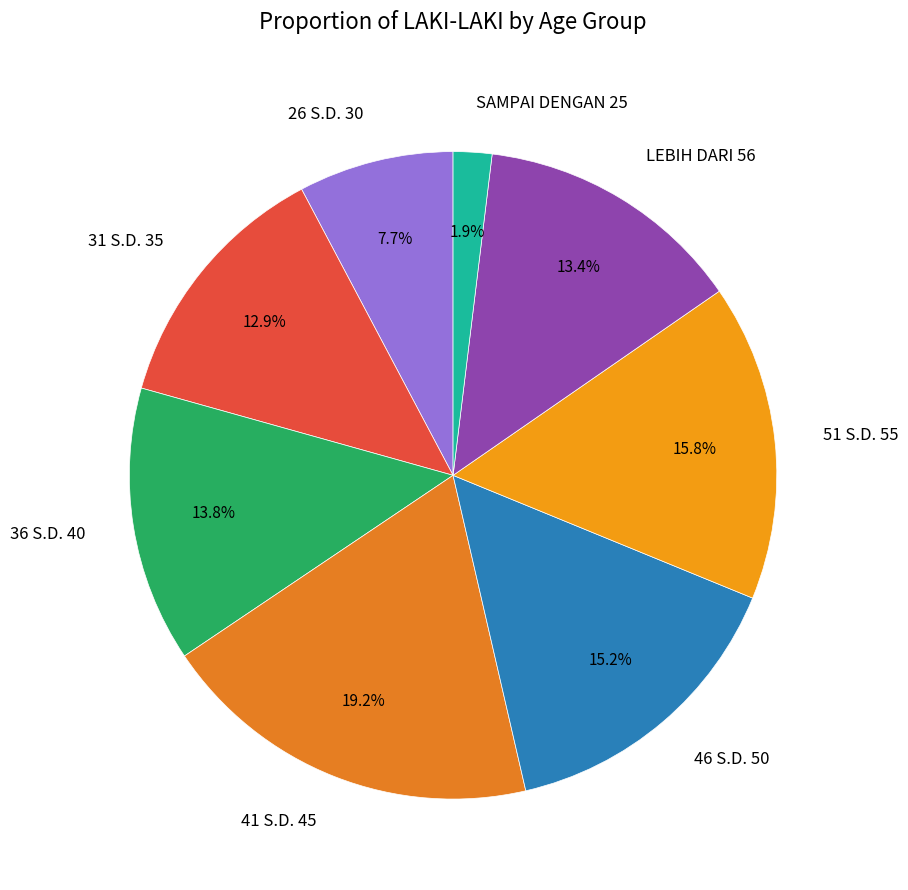

Does 36 S.D. 40 account for over 50% of the chart?

No